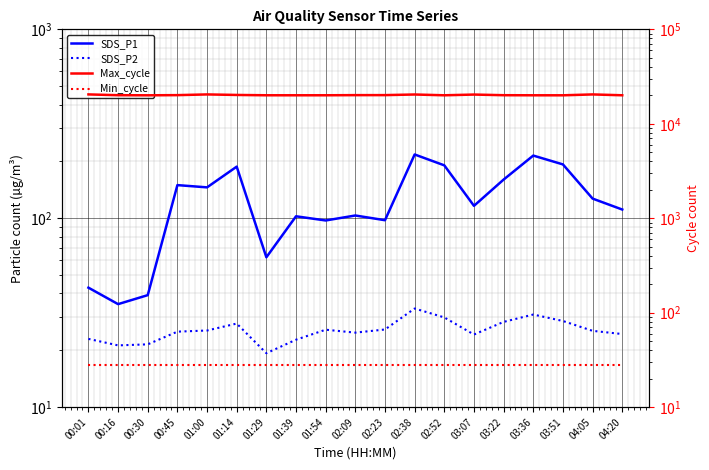

What is the smallest value displayed?

19.3